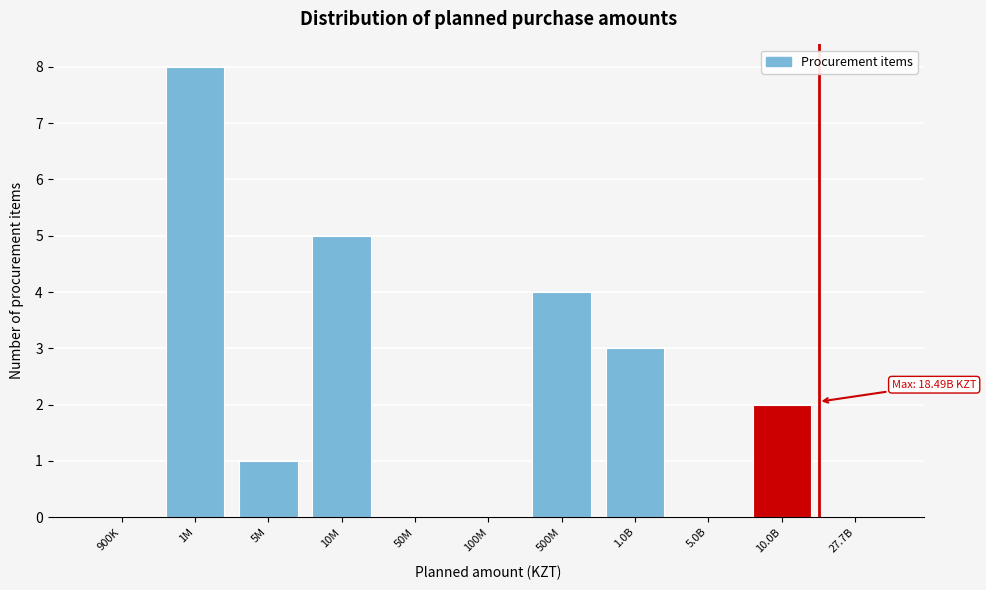

Reading right to left, transcribe all the data shown in this chart.

27.7B=0	10.0B=2	5.0B=0	1.0B=3	500M=4	100M=0	50M=0	10M=5	5M=1	1M=8	900K=0